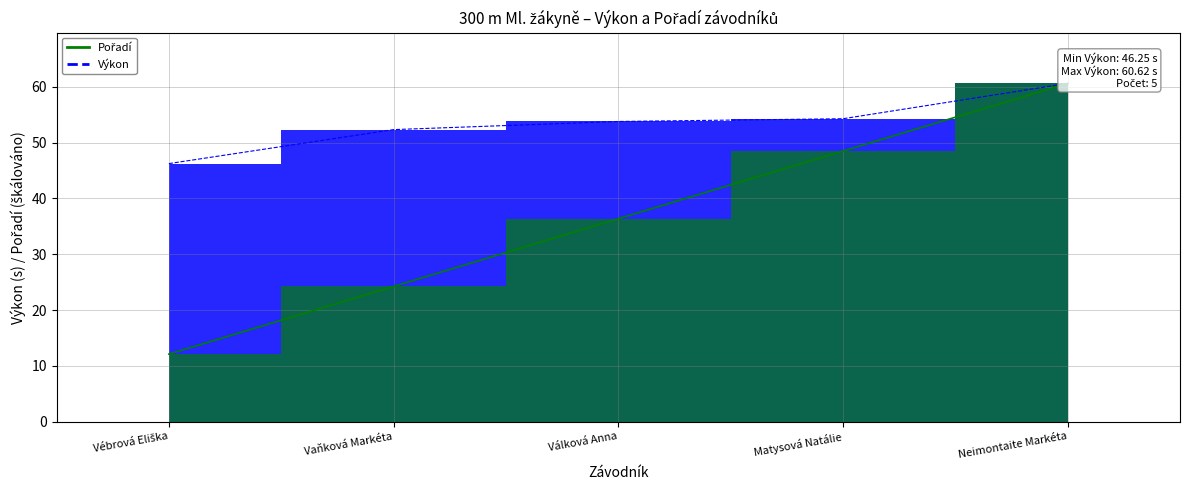

Which category has the lowest value across all series?

Vébrová Eliška